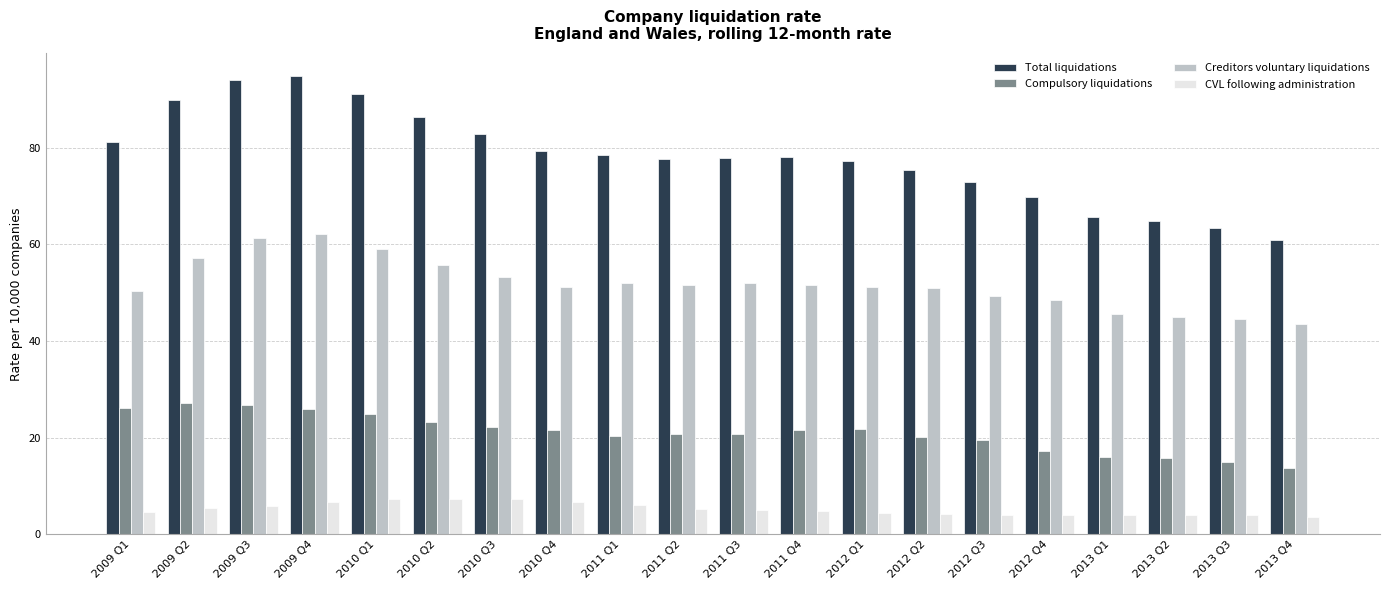

What are all the series names shown in the legend?

Total liquidations, Compulsory liquidations, Creditors voluntary liquidations, CVL following administration